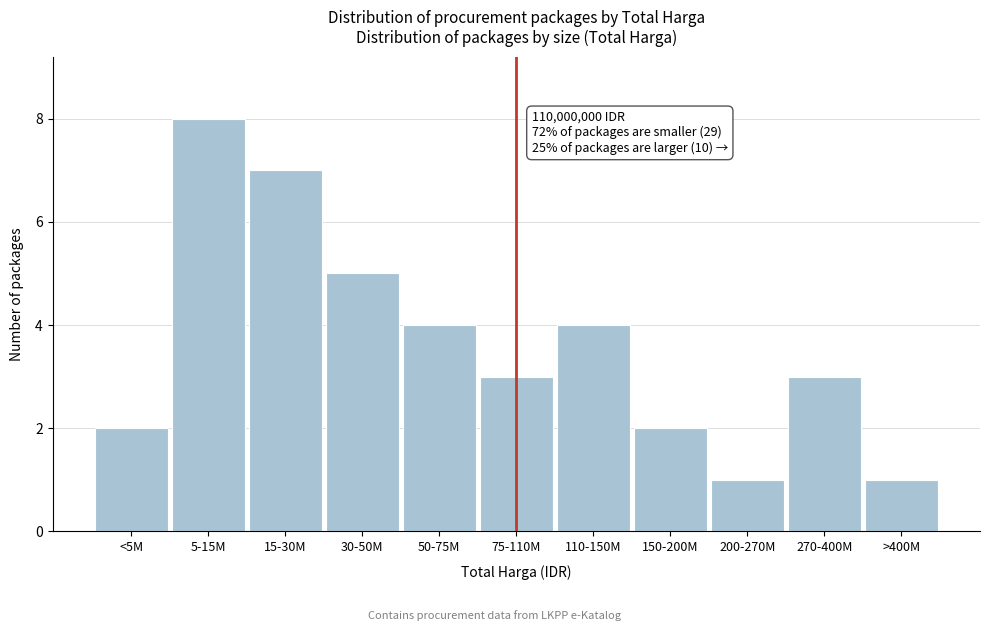

Reading right to left, extract all data points from this chart.

>400M=1	270-400M=3	200-270M=1	150-200M=2	110-150M=4	75-110M=3	50-75M=4	30-50M=5	15-30M=7	5-15M=8	<5M=2